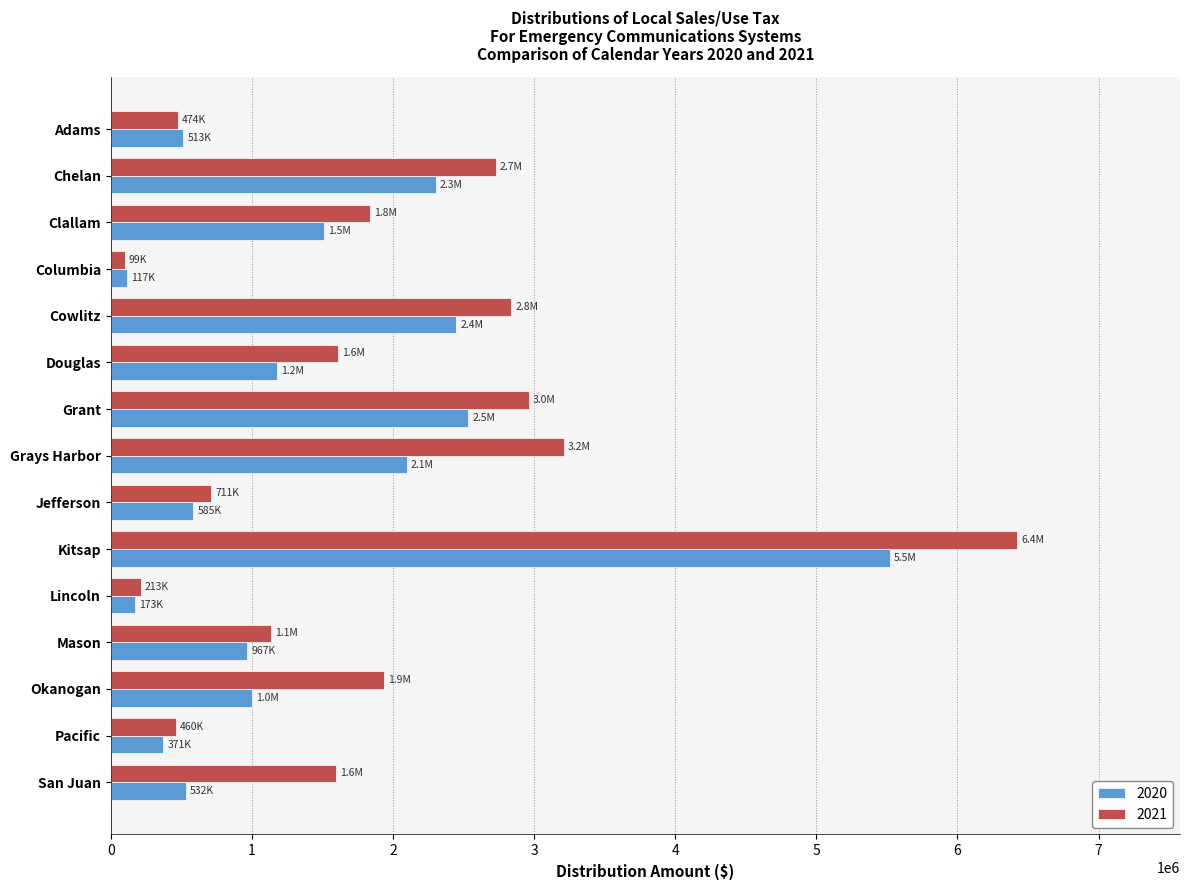

What is the greatest value displayed?

6420836.2